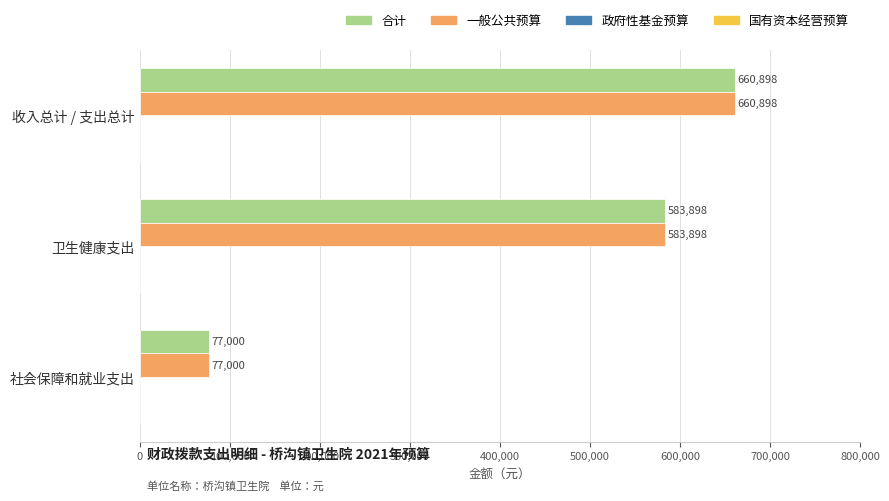

Where is 合计 nearest to the value 368949?

卫生健康支出